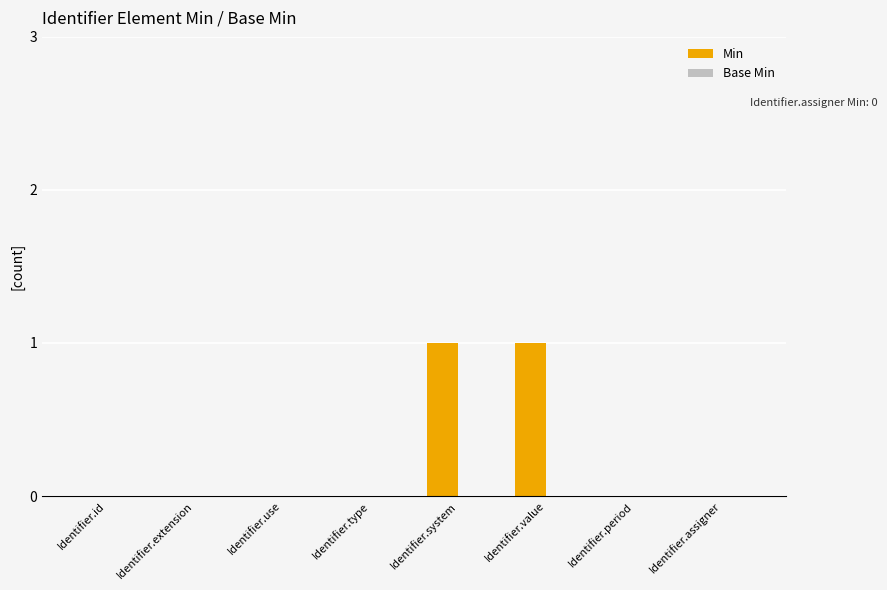

Is it true that the value at Identifier.id is 0?

True